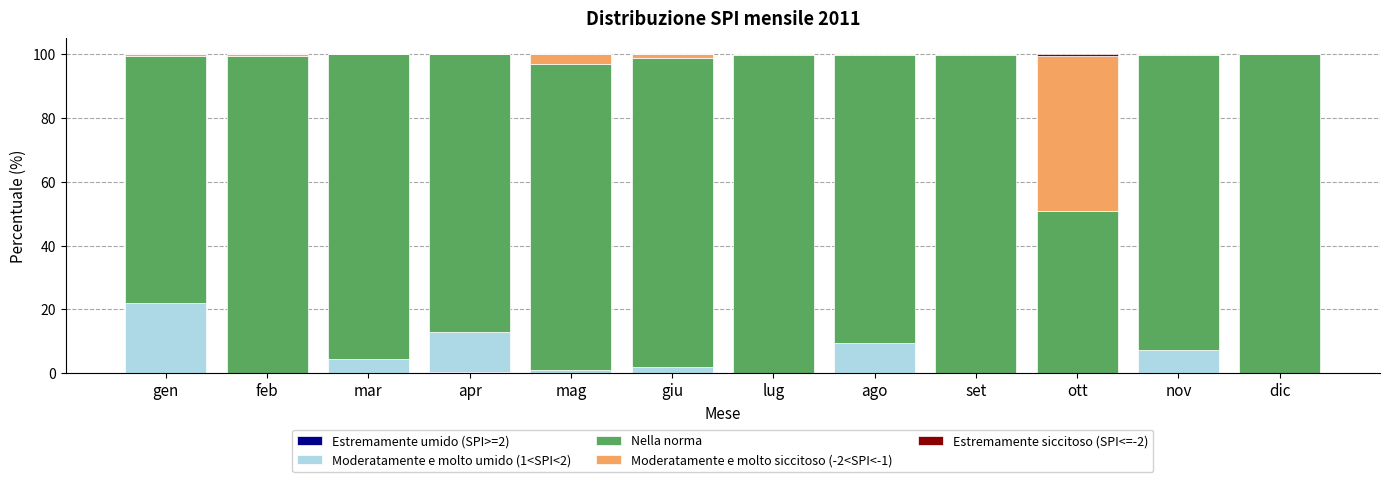

At dic, list the series in order from largest to smallest.

Nella norma, Moderatamente e molto umido (1<SPI<2), Estremamente umido (SPI>=2), Moderatamente e molto siccitoso (-2<SPI<-1), Estremamente siccitoso (SPI<=-2)